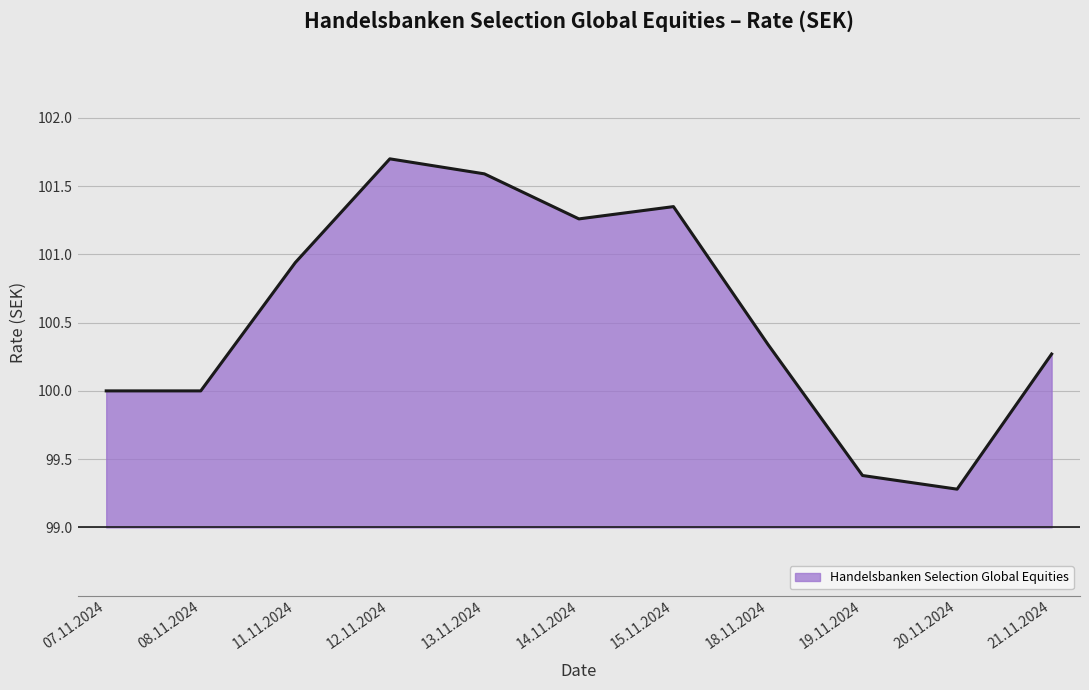

What is the sum of the values at 21.11.2024 and 08.11.2024?

200.3